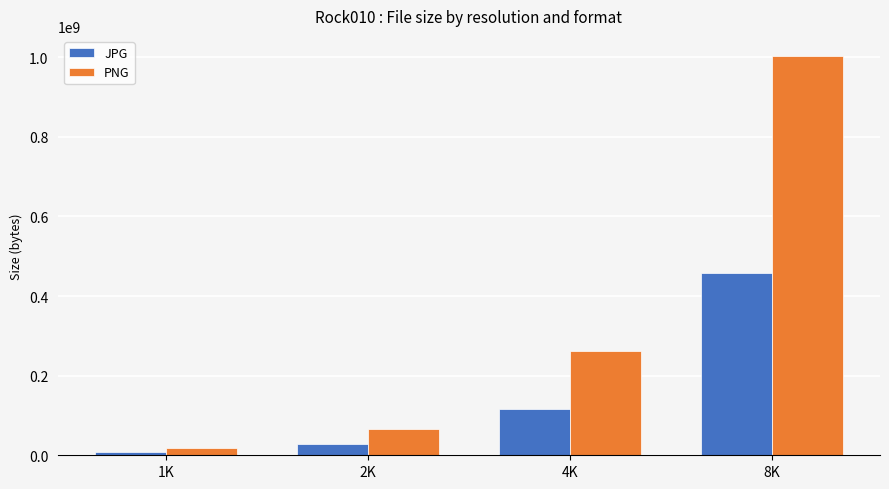

The value of PNG at 8K is 1003235572. True or false?

True